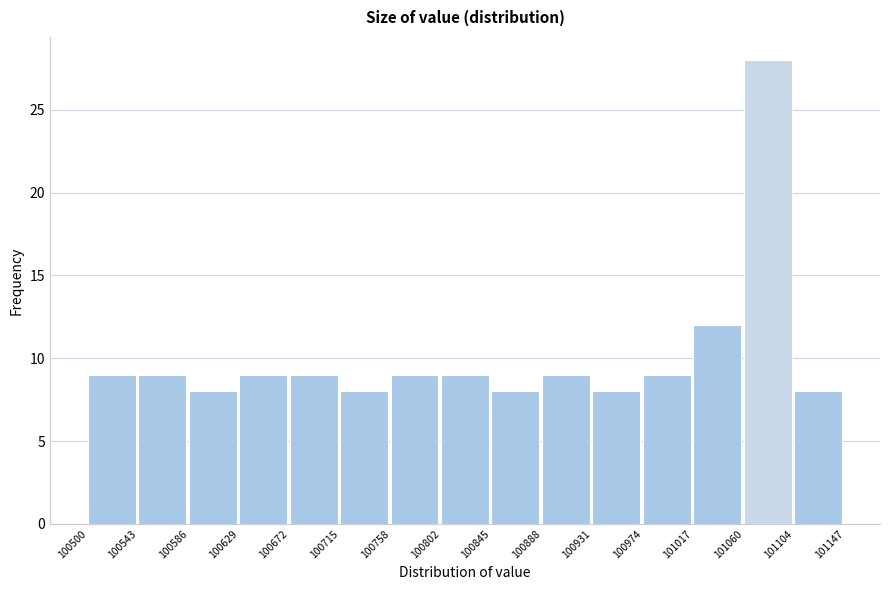

Reading left to right, transcribe this chart: for each bar, give the range it covers on the x-axis and its height. The values are not printed on the chart, so give them approximately, as read against the axis.

100500 to 100543: 9
100543 to 100586: 9
100586 to 100629: 8
100629 to 100672: 9
100672 to 100715: 9
100715 to 100758: 8
100758 to 100802: 9
100802 to 100845: 9
100845 to 100888: 8
100888 to 100931: 9
100931 to 100974: 8
100974 to 101017: 9
101017 to 101060: 12
101060 to 101104: 28
101104 to 101147: 8